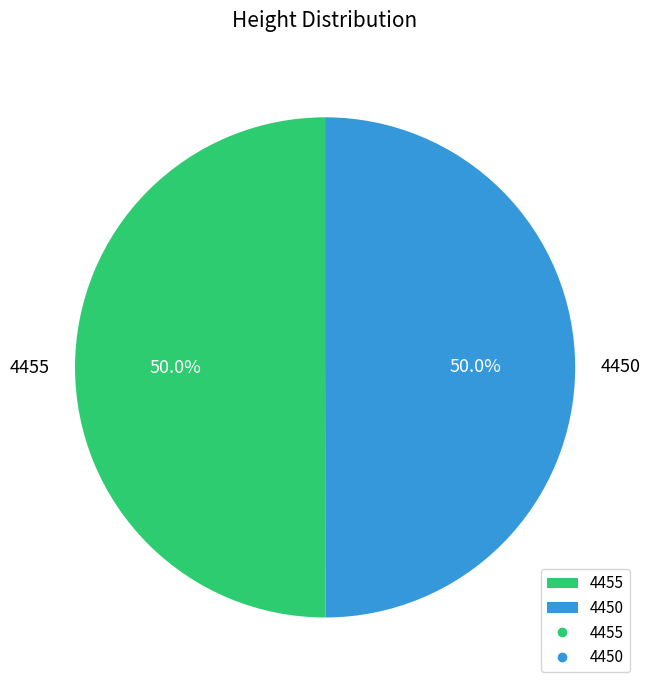

What is the ratio of the value at 4450 to the value at 4455?

1.0